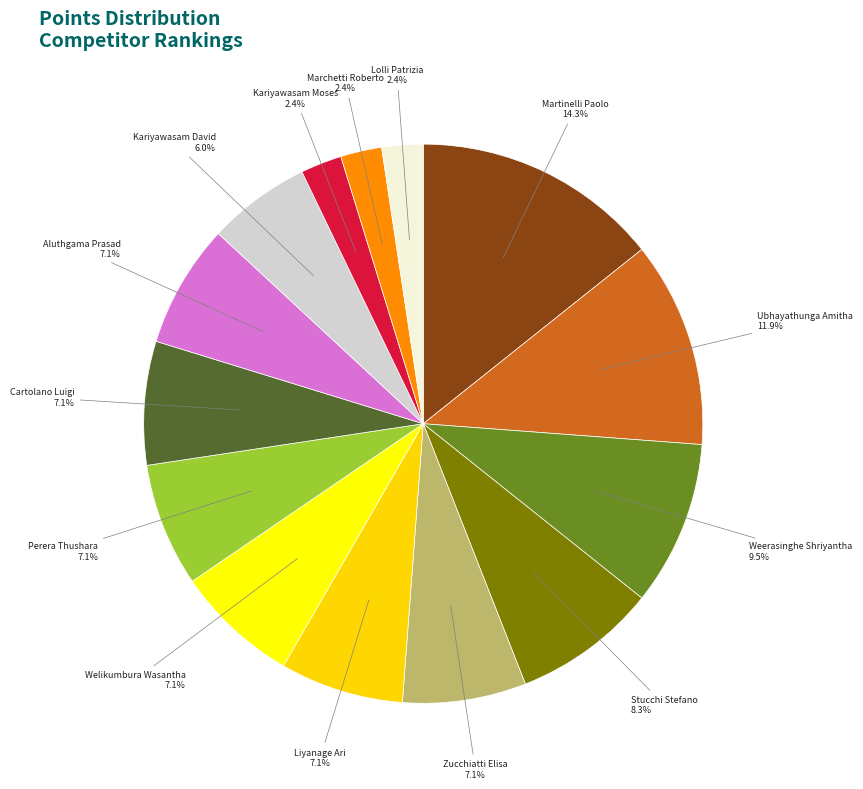

How many slices are in this pie chart?

14